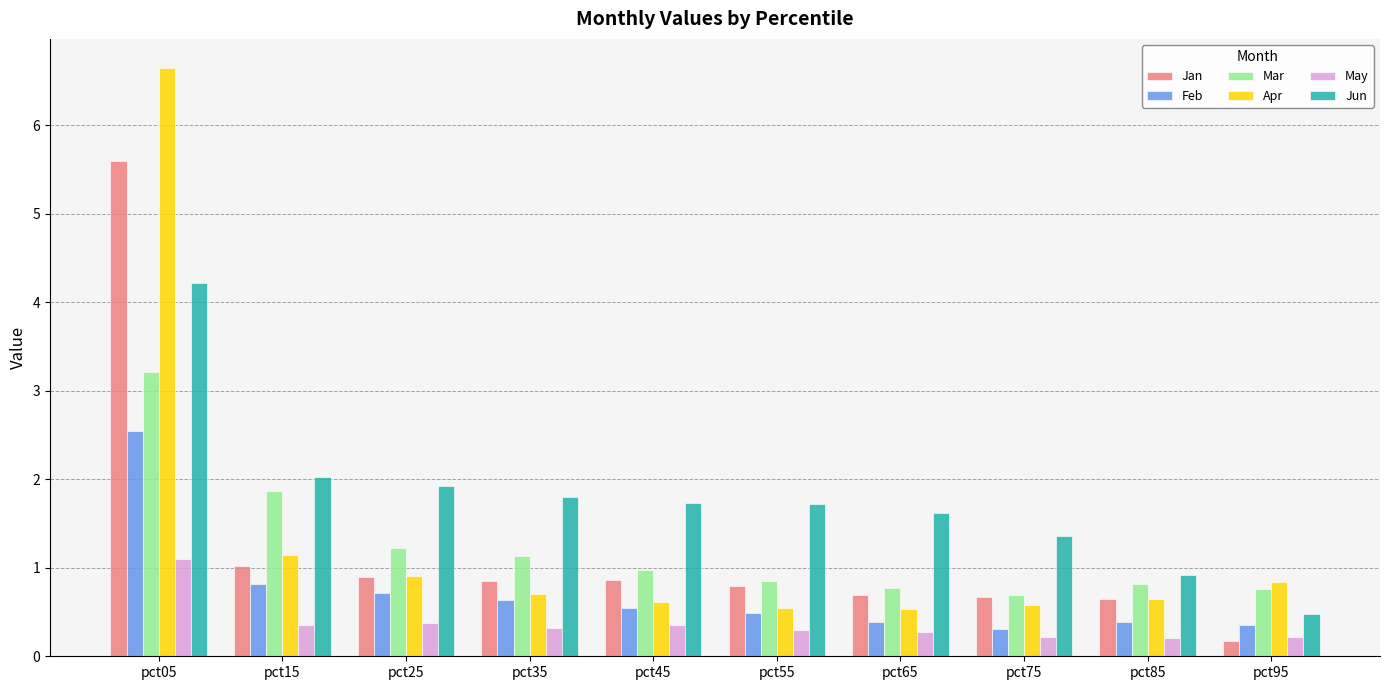

Which series has the widest spread of values?

Apr